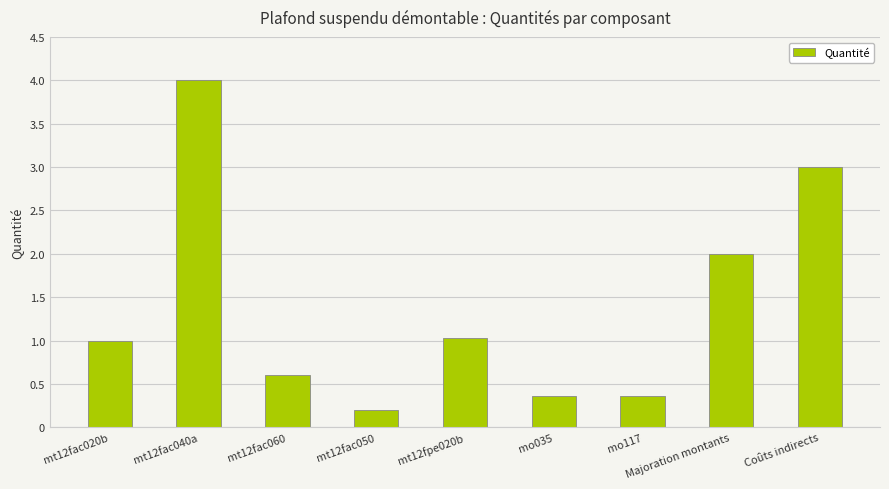

The chart shows a value of 1.6 at mt12fac020b. True or false?

False